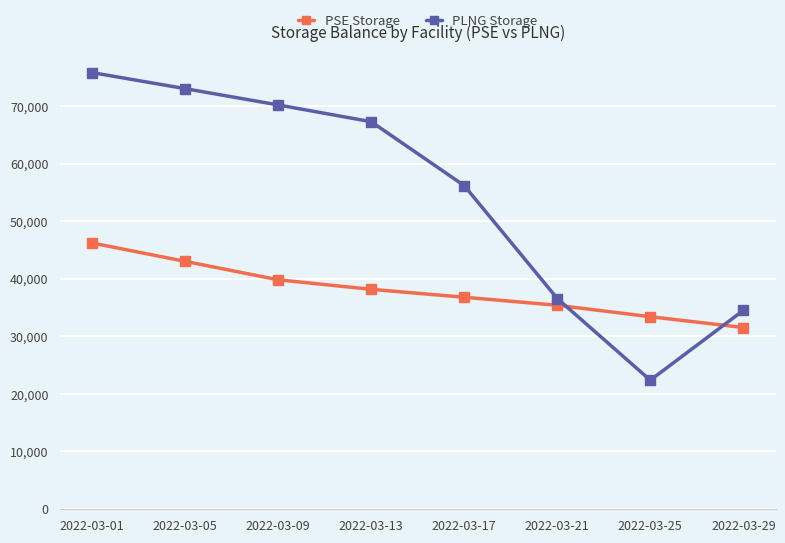

How many lines are shown in the chart?

2